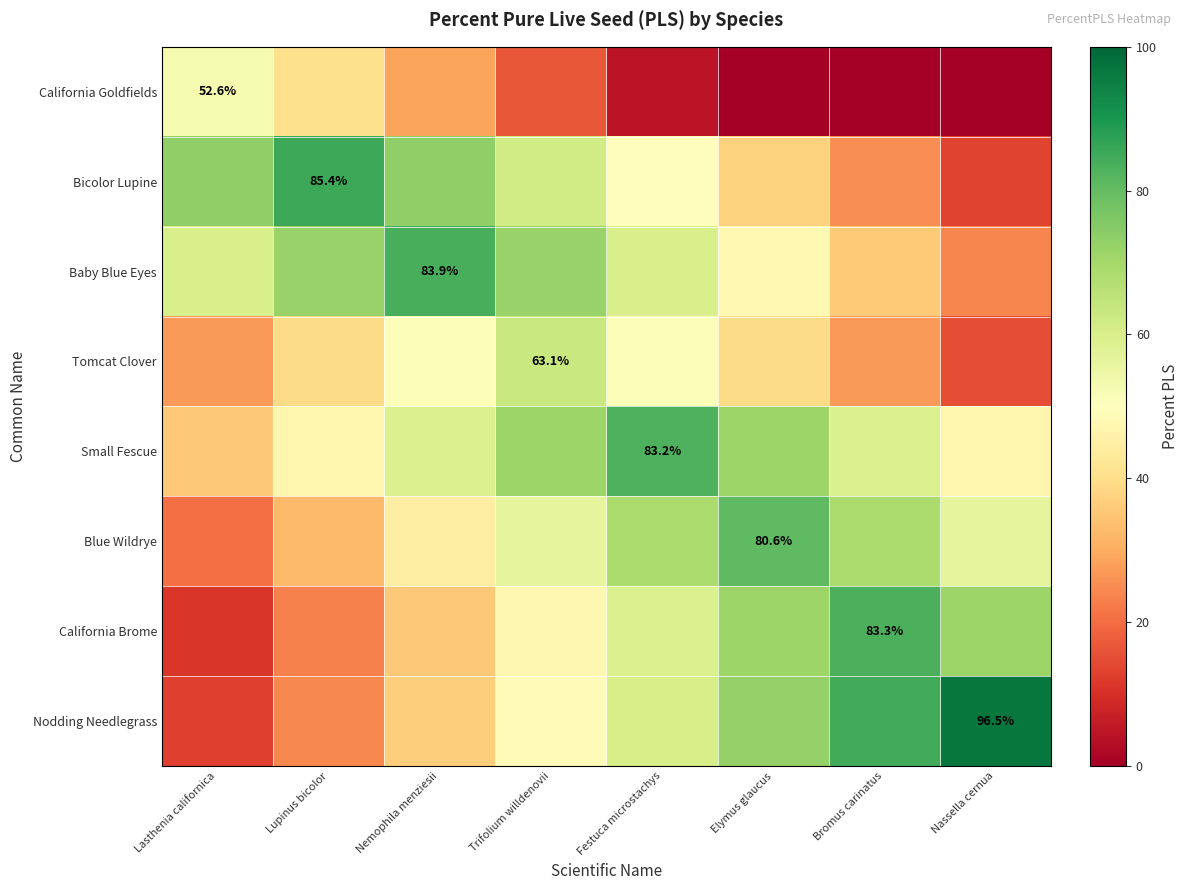

What is the difference between the Blue Wildrye values at Lasthenia californica and Elymus glaucus?

60.0